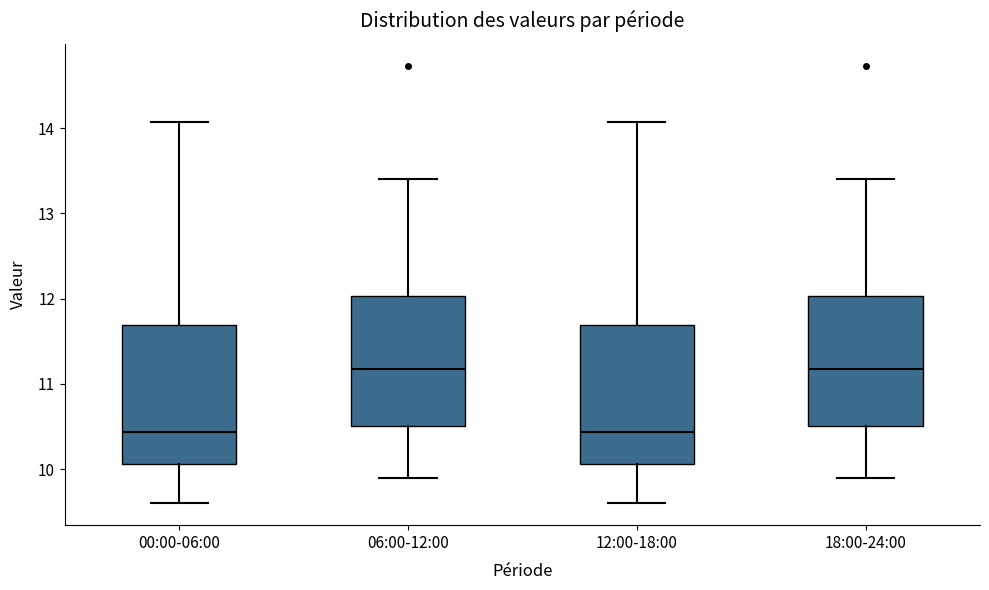

Reading left to right, transcribe this box plot: for each box, give where its median line is, the range the box spans, and where its two whiskers end, as read against the y-axis. The values are not printed on the chart, so give them approximately, as read against the axis.

00:00-06:00: median 10.4, box 10.1 to 11.7, whiskers 9.6 to 14.1
06:00-12:00: median 11.2, box 10.5 to 12.0, whiskers 9.9 to 13.4
12:00-18:00: median 10.4, box 10.1 to 11.7, whiskers 9.6 to 14.1
18:00-24:00: median 11.2, box 10.5 to 12.0, whiskers 9.9 to 13.4